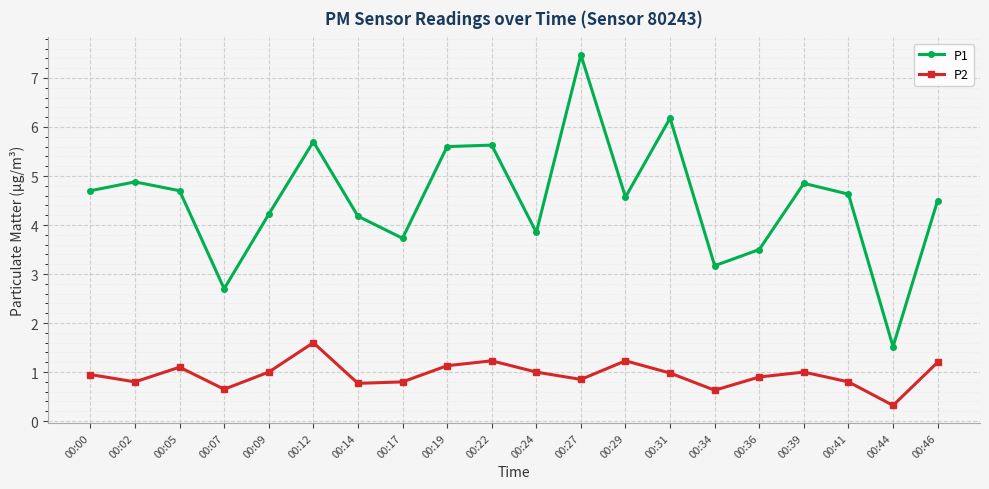

List the series in order of their peak value, lowest first.

P2, P1